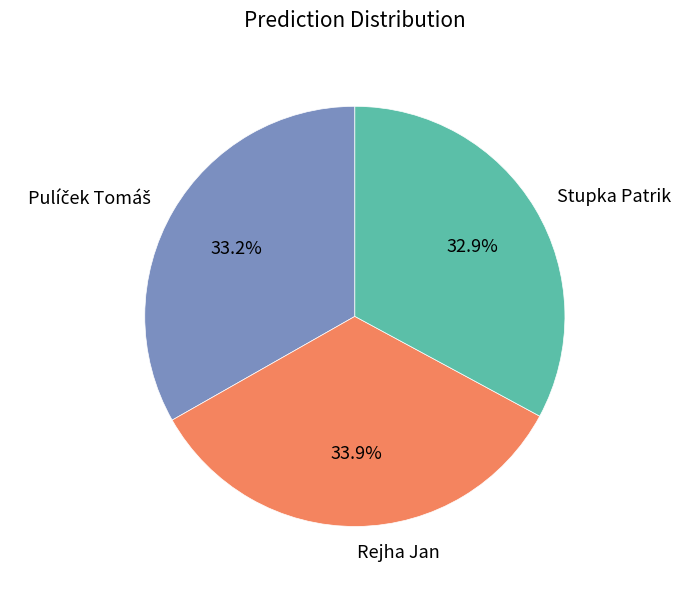

What is the largest slice in the pie chart?

Rejha Jan